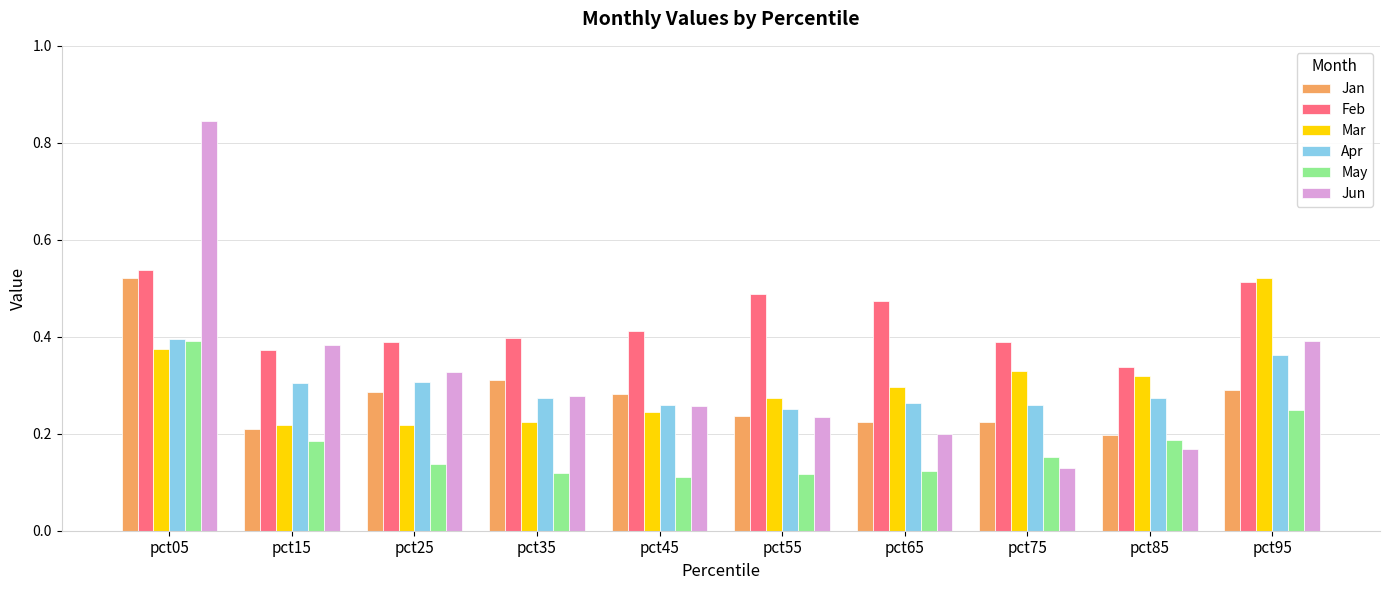

Which category has the highest value across all series?

pct05